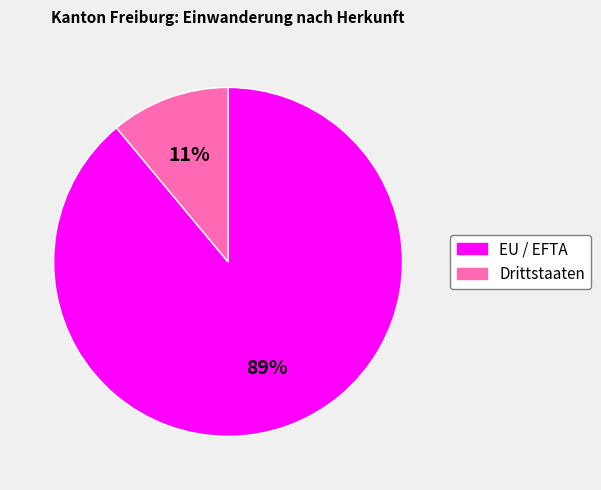

Combined, do EU / EFTA and Drittstaaten account for over 50%?

Yes